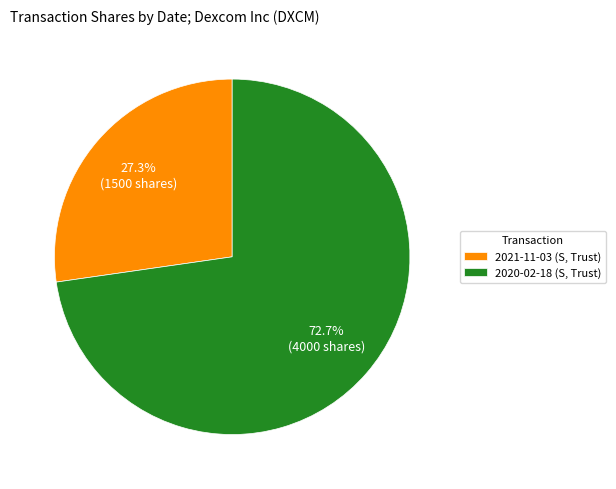

Is there a majority slice in this chart?

Yes